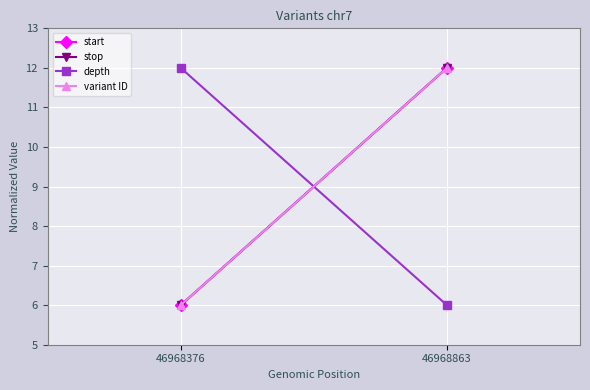

Reading left to right, what are all the values shown in this chart?

start: 6	12
stop: 6	12
depth: 12	6
variant ID: 6	12